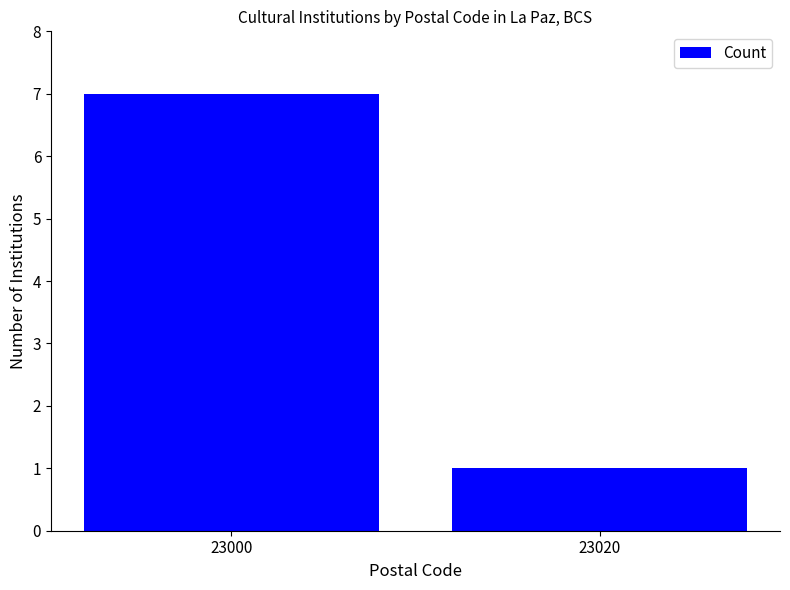

The value at 23020 is 1. True or false?

True